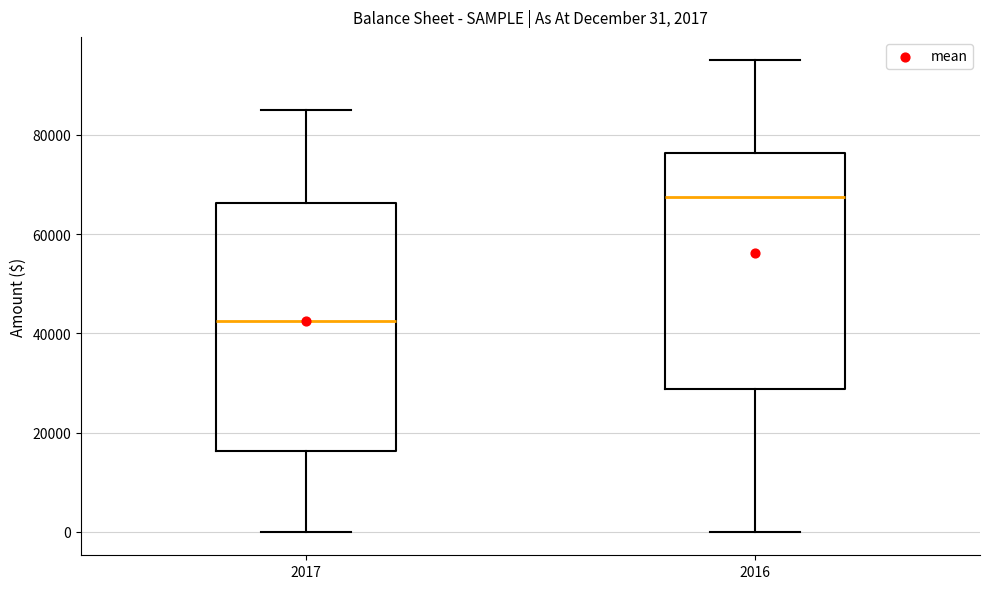

Comparing the boxes themselves (not the whiskers), which one is the tallest?

2017